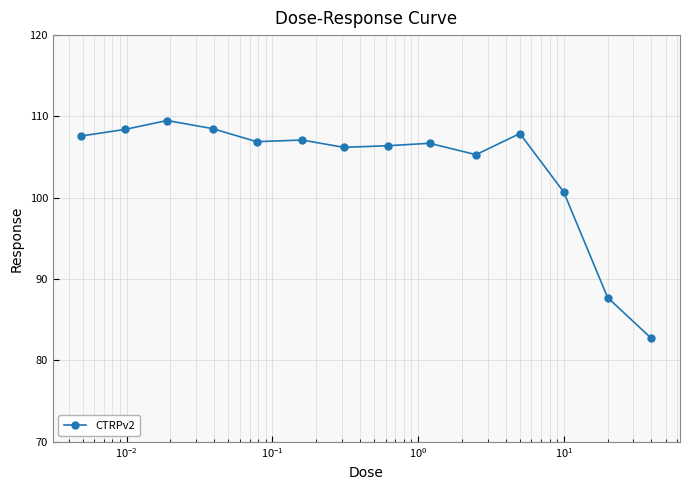

True or false: there are more than 1 points higher than both neighbors.

True